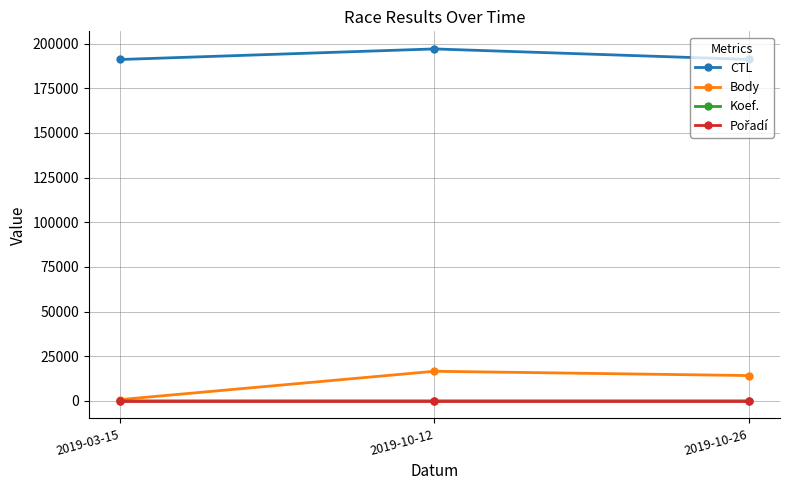

Which series has the largest range (max minus min)?

Body